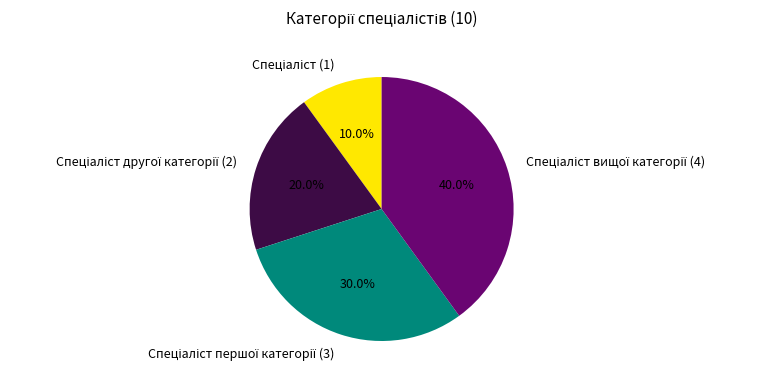

How many segments does this pie chart have?

4